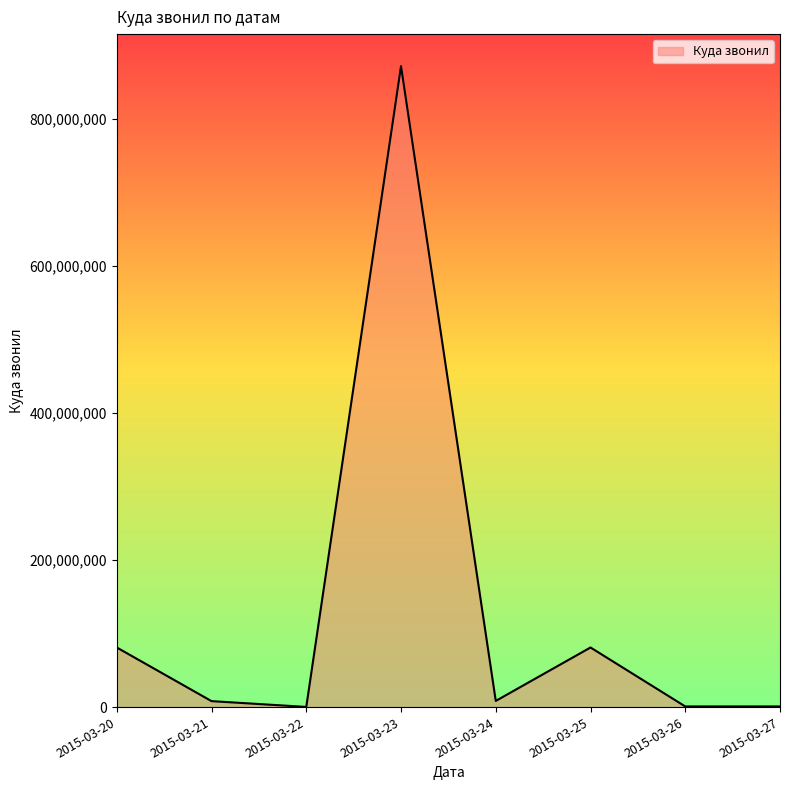

Is it true that the value at 2015-03-23 is 1390326082?

False